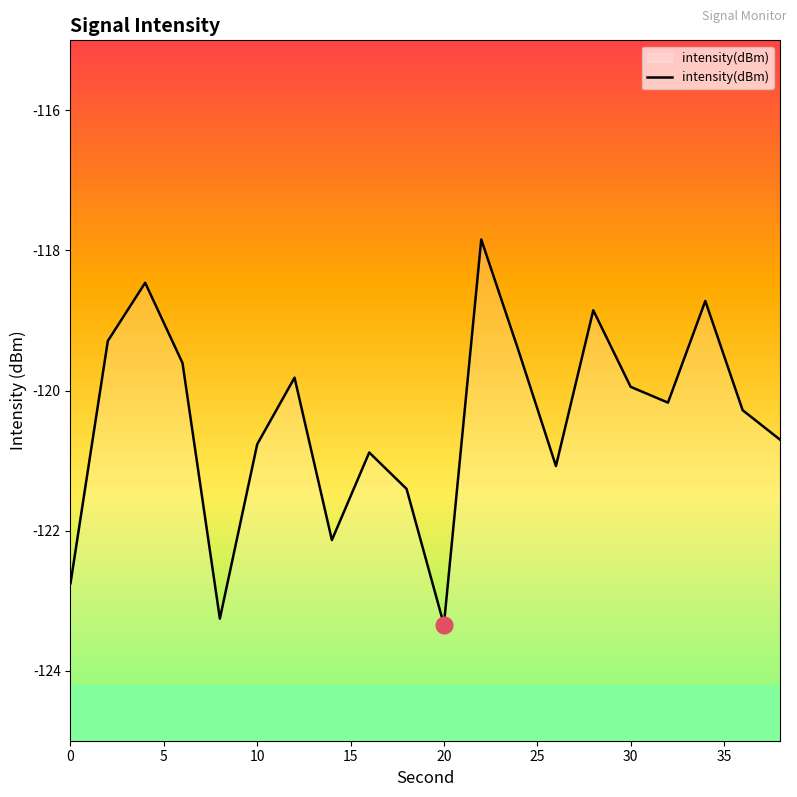

What is the maximum value shown in the chart?

-117.8